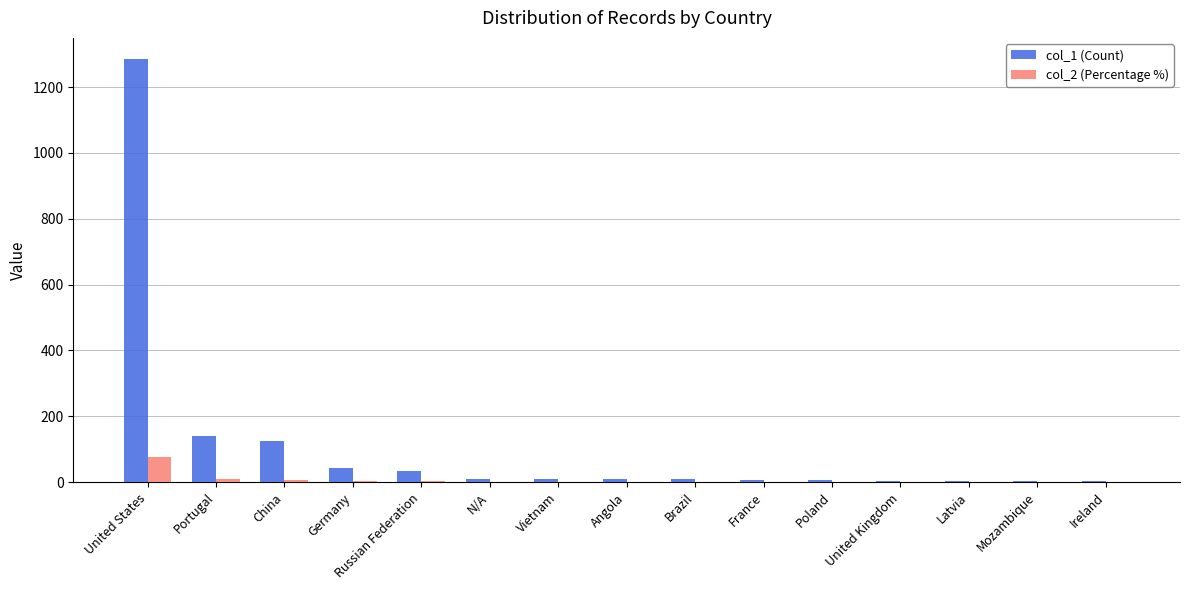

Which series has the largest total across all categories?

col_1 (Count)